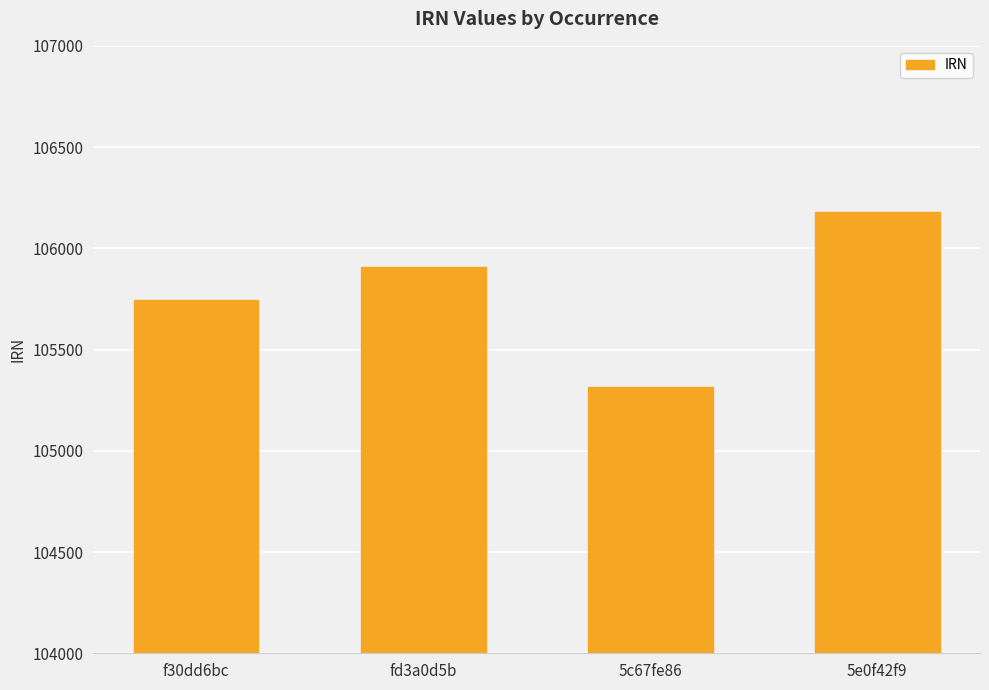

The chart shows a value of 180465 at fd3a0d5b. True or false?

False